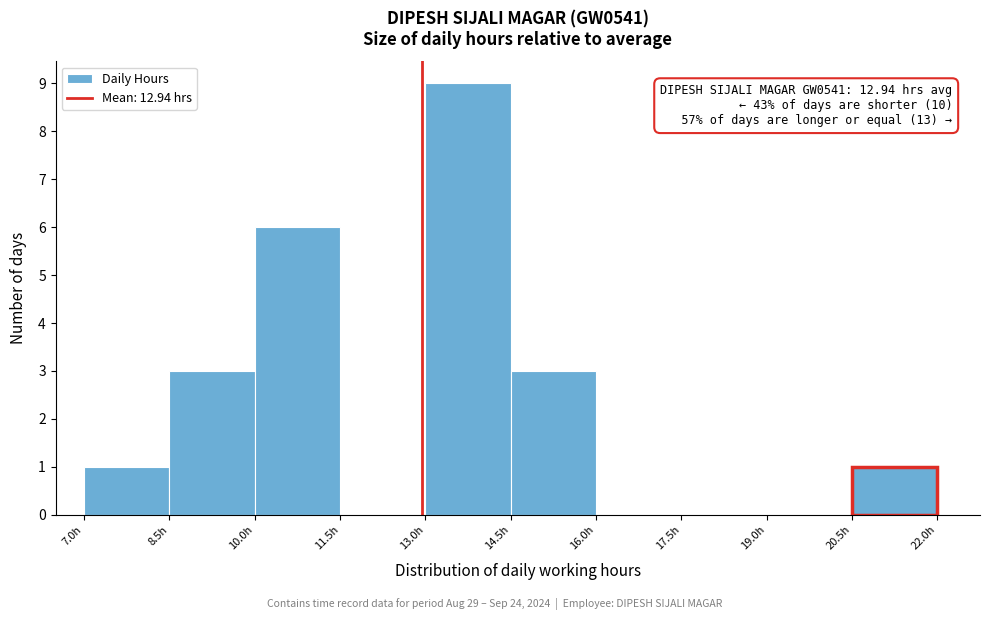

Over which range of the x-axis is the bar tallest?

13.0 to 14.5